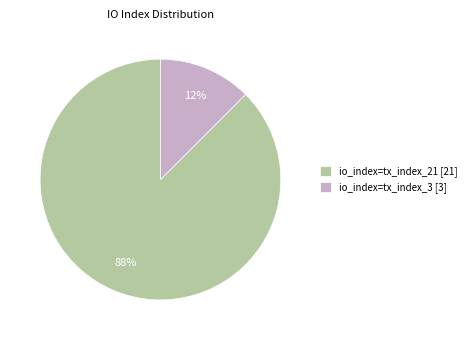

Which slice is the largest?

io_index=tx_index_21 [21]